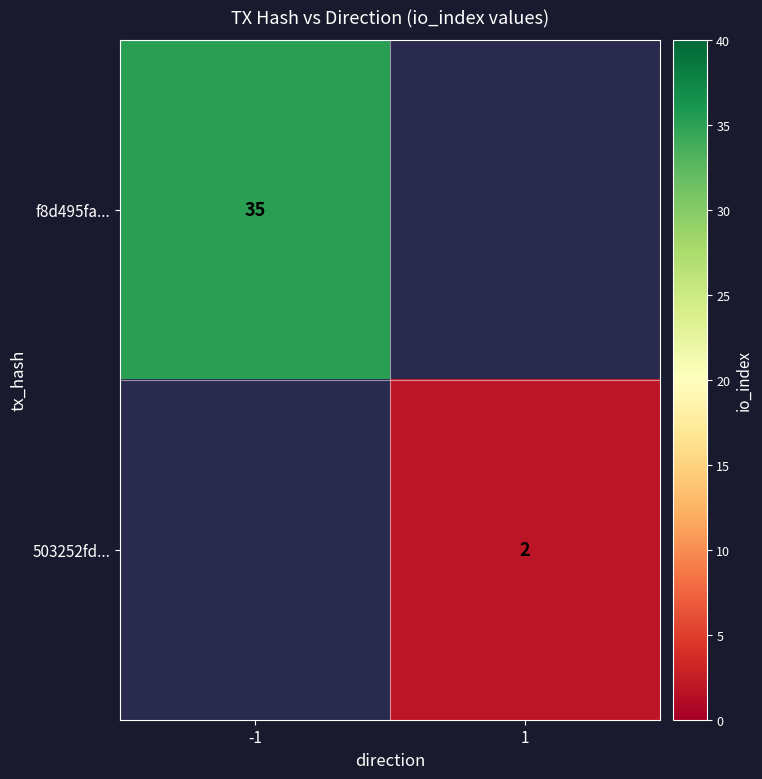

Is the value of 503252fd... at 1 greater than the value of f8d495fa... at -1?

No